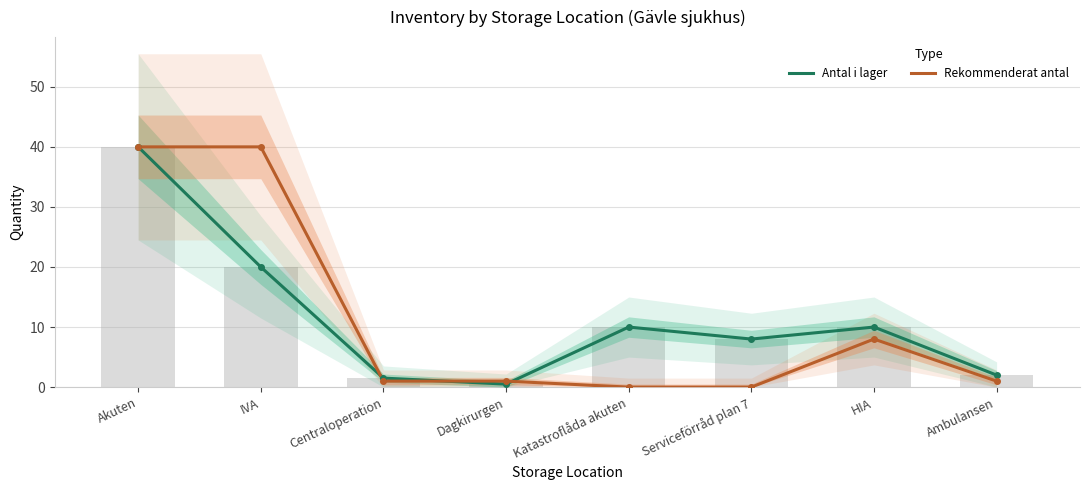

What is the sum of the Rekommenderat antal values at HIA and Ambulansen?

9.0